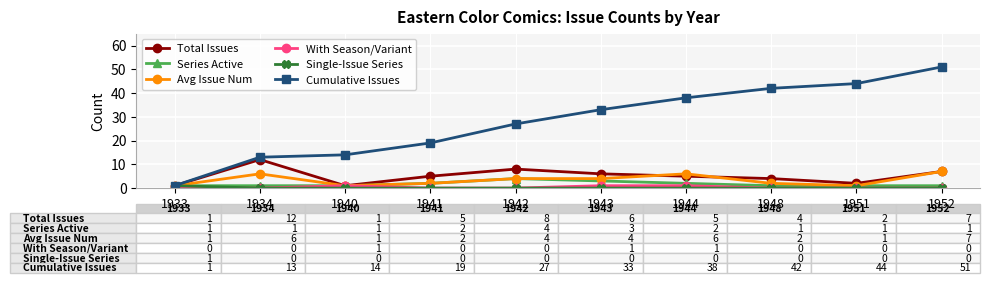

Where is Cumulative Issues nearest to the value 26?

1942